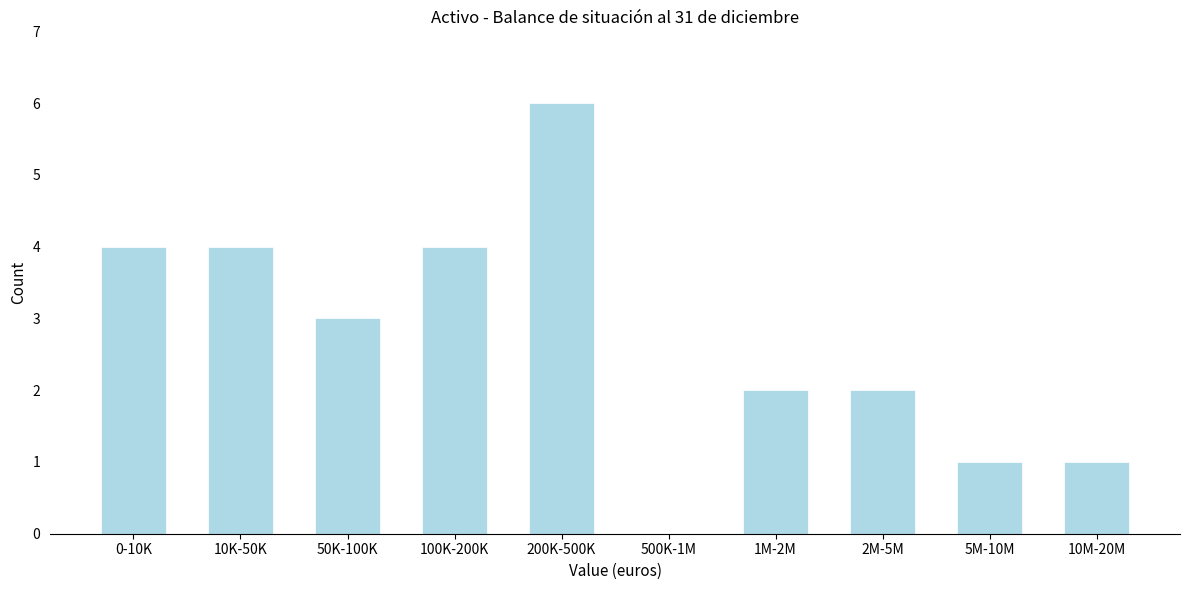

Reading right to left, what are all the values shown in this chart?

10M-20M=1	5M-10M=1	2M-5M=2	1M-2M=2	500K-1M=0	200K-500K=6	100K-200K=4	50K-100K=3	10K-50K=4	0-10K=4